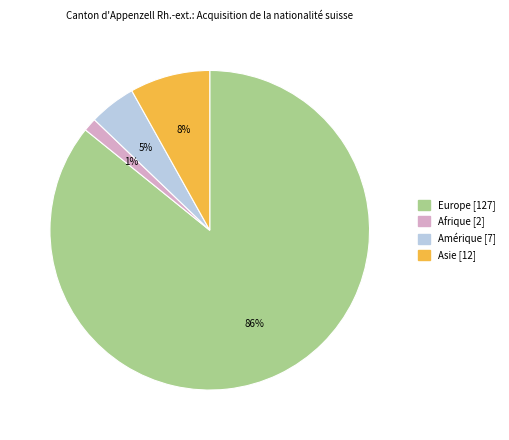

Count the number of slices in the pie.

4